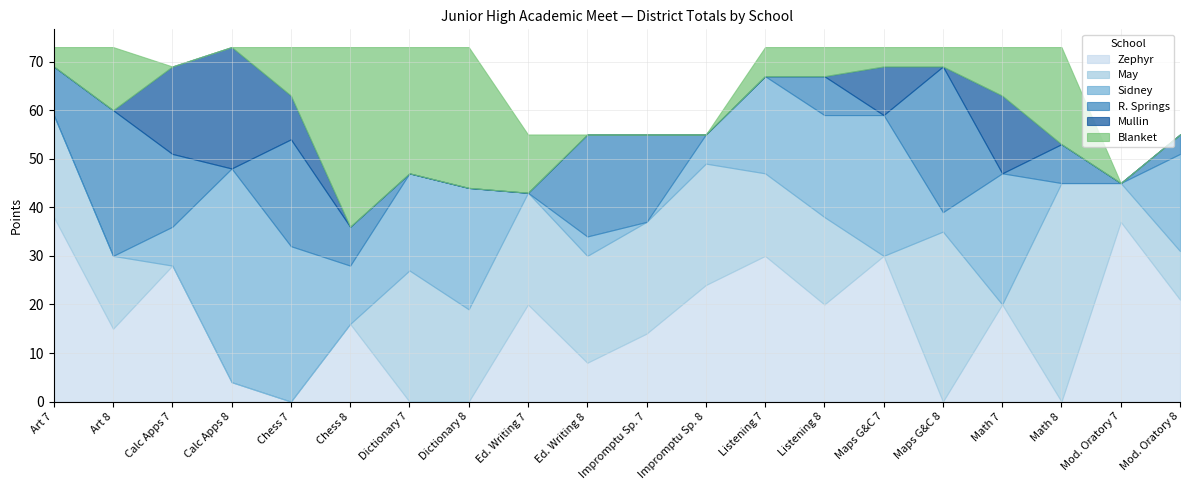

What is the label of the 7th point from the left?

Dictionary 7